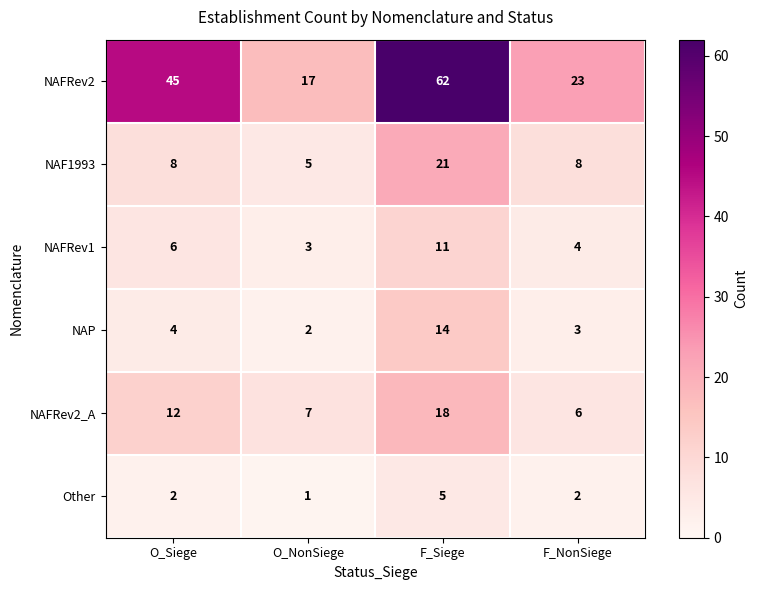

How many values in the Other series are below 2?

1